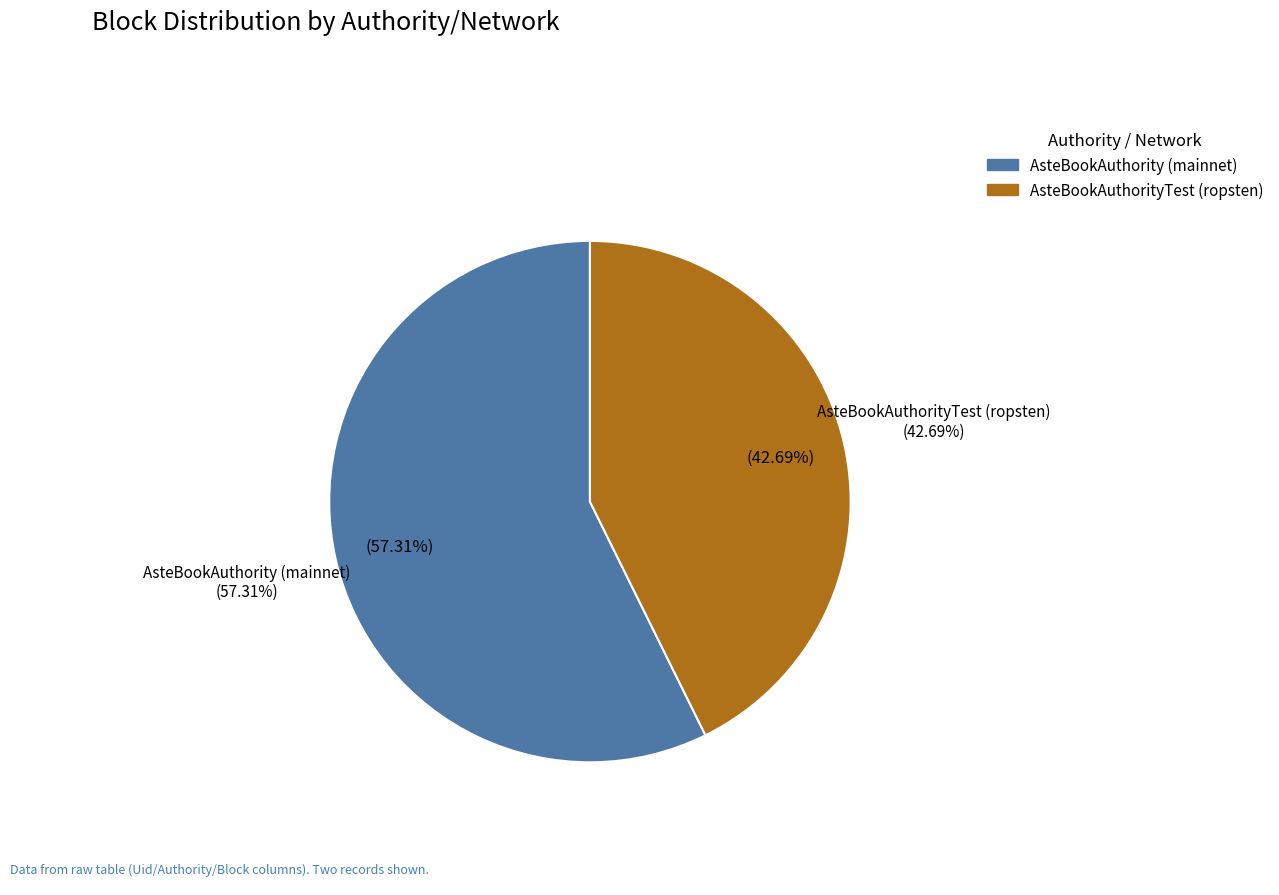

To the nearest percent, what portion does AsteBookAuthority (mainnet) represent?

57%